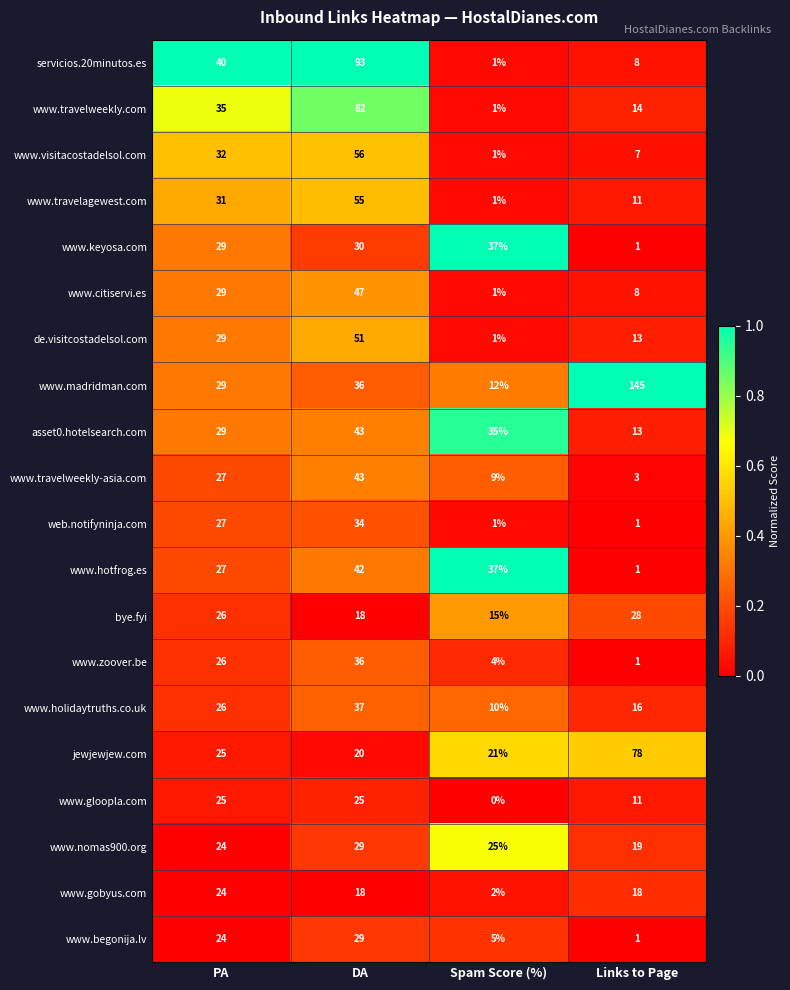

What is the difference between the second highest and minimum values in the www.holidaytruths.co.uk series?

16